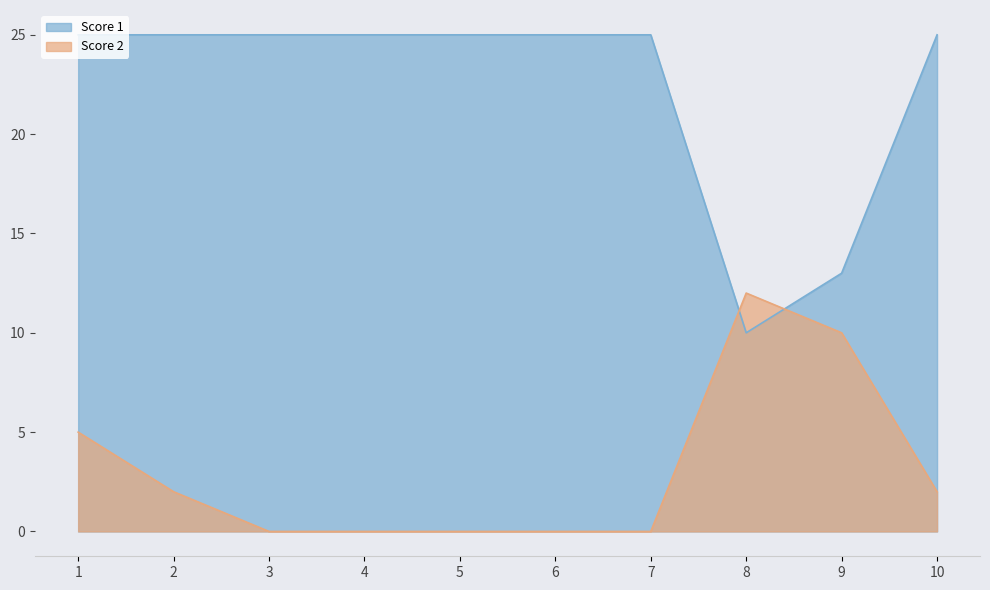

What are all the series names shown in the legend?

Score 1, Score 2